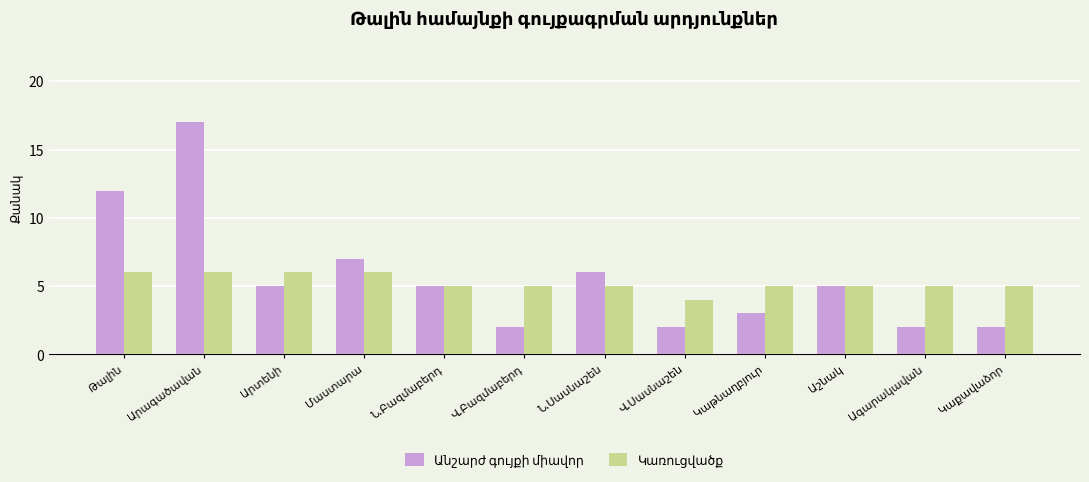

Count the number of data series in this chart.

2